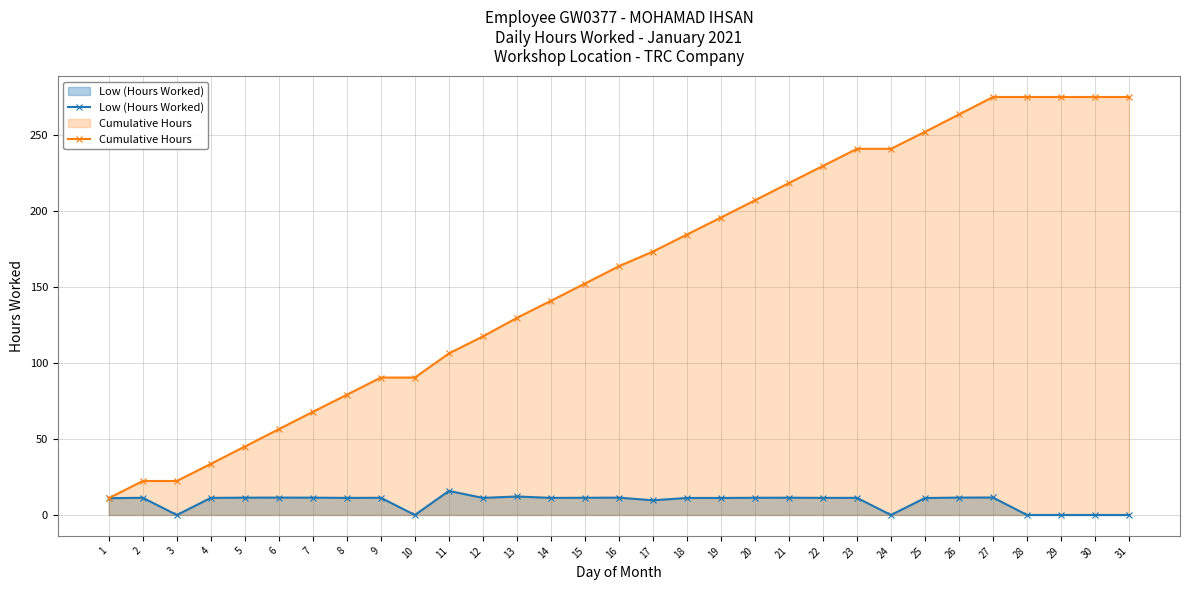

Rank the series by their maximum value, from highest to lowest.

Cumulative Hours, Low (Hours Worked)